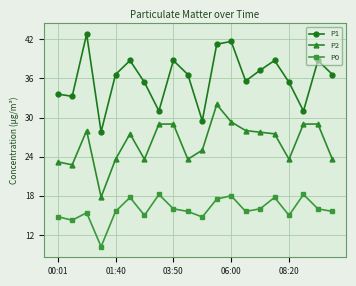

At how many categories does at least one series exceed 25?

20